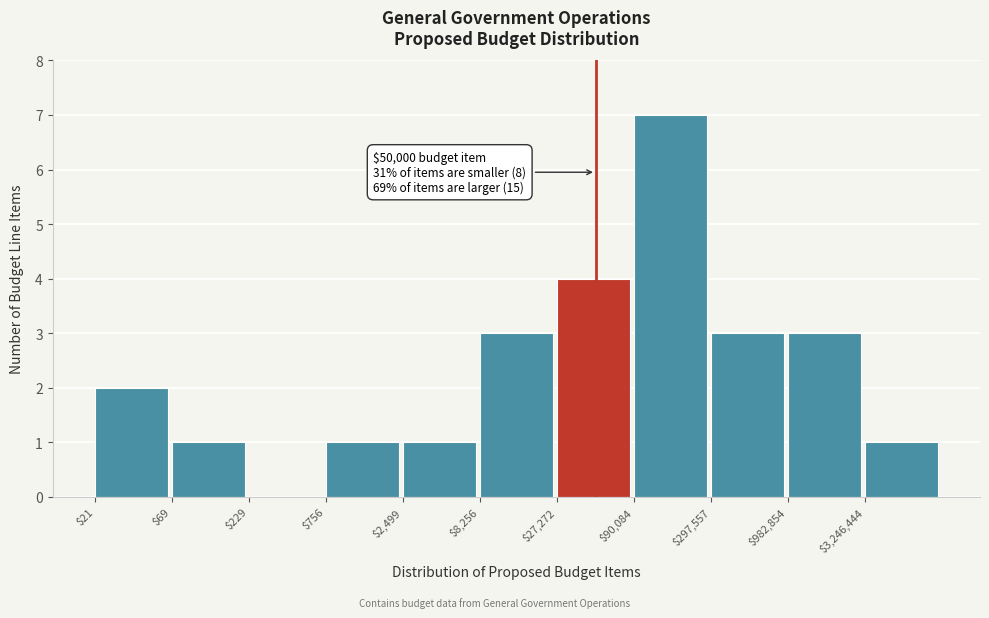

What is the sum of all values?

26